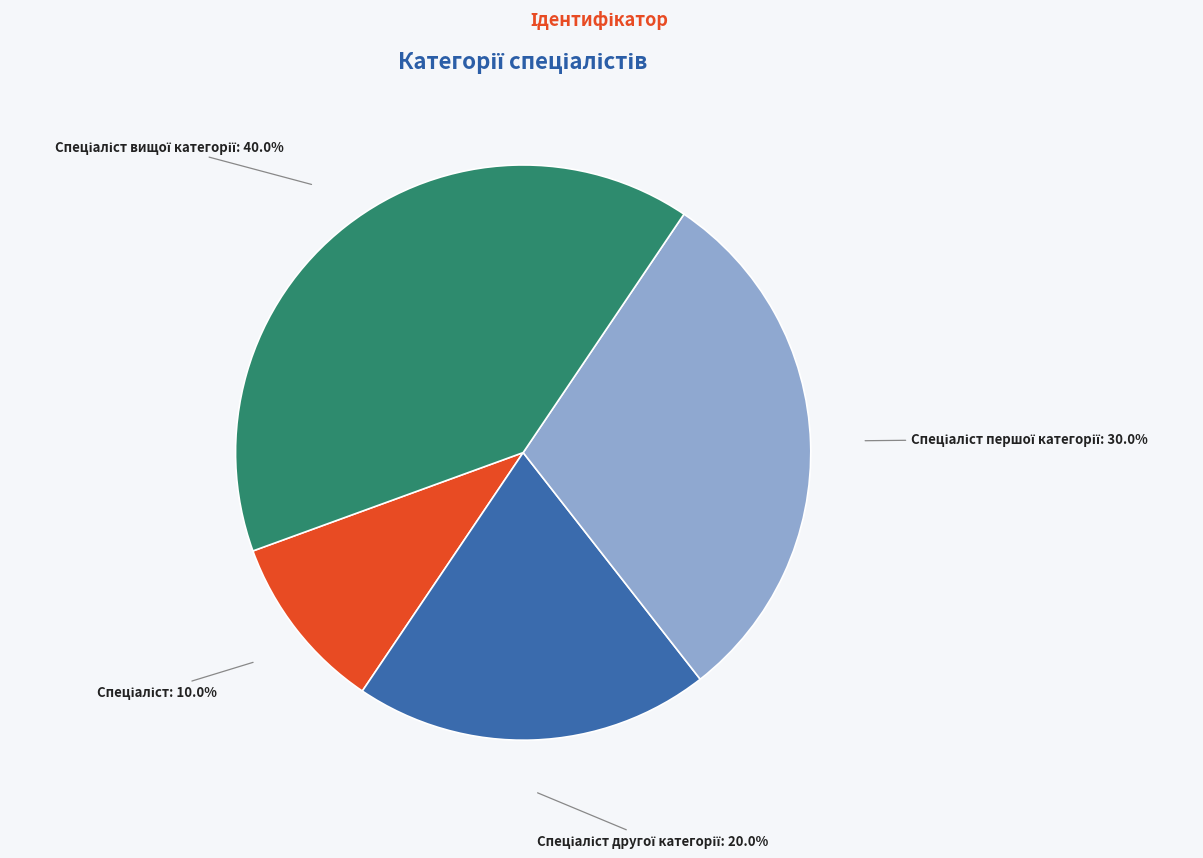

Is there a majority slice in this chart?

No